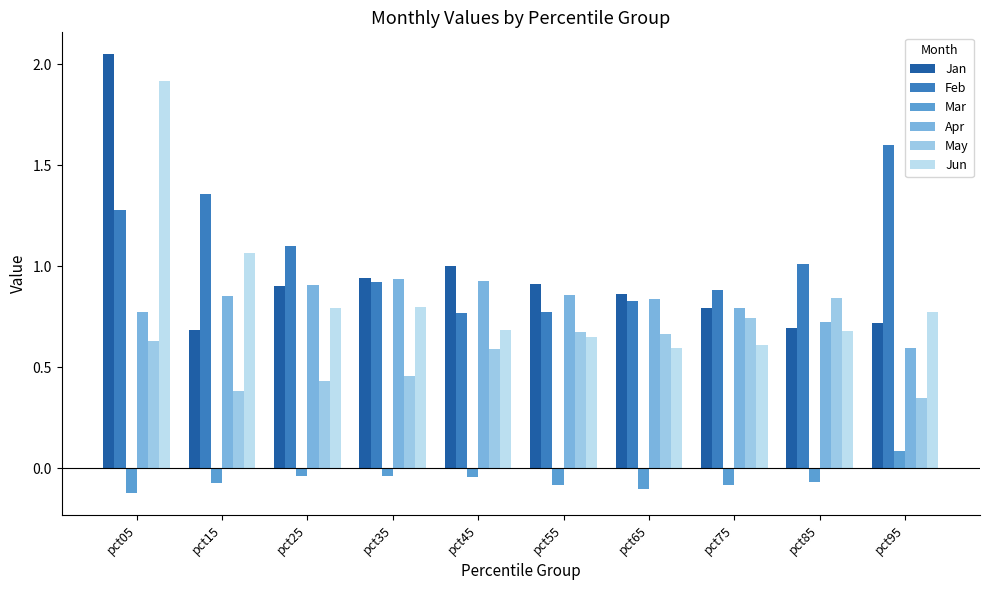

What are all the series names shown in the legend?

Jan, Feb, Mar, Apr, May, Jun